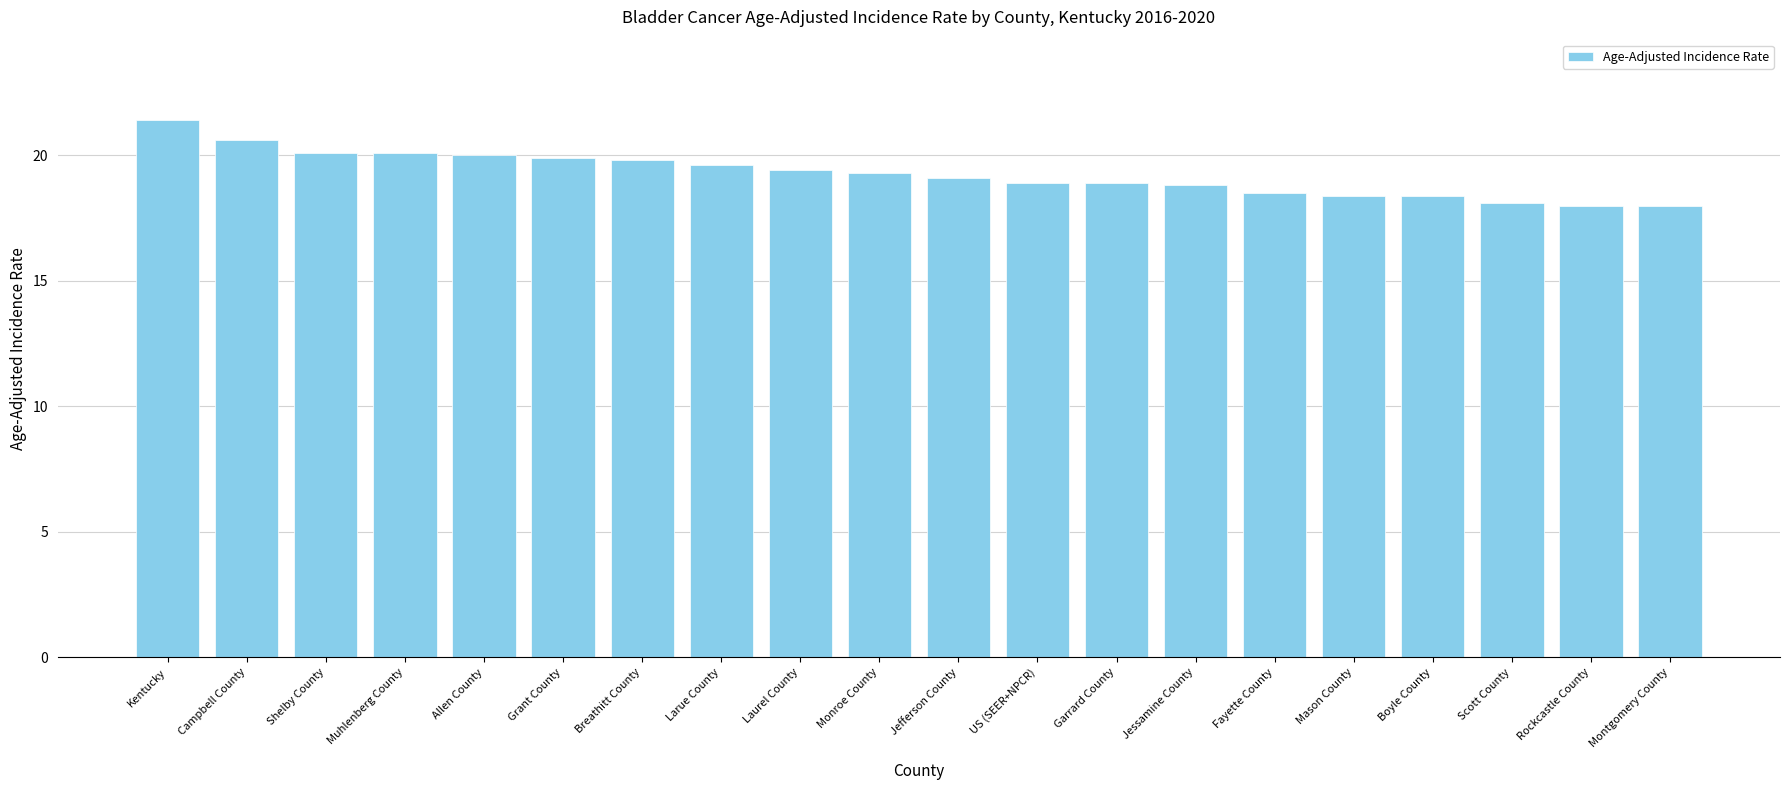

What is the minimum value shown in the chart?

18.0